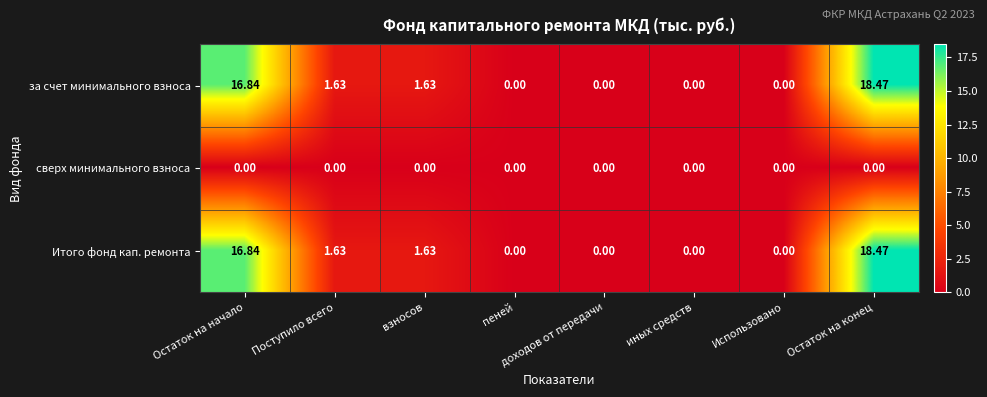

At which category does the chart reach its peak across all series?

Остаток на конец